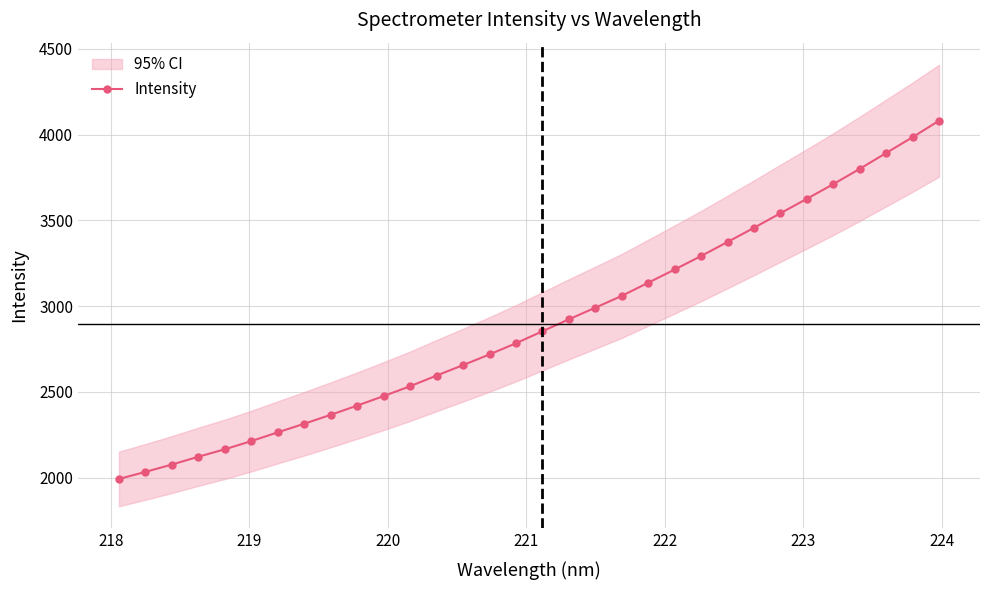

What is the value of the Intensity point at the 24th from the left?

3374.2